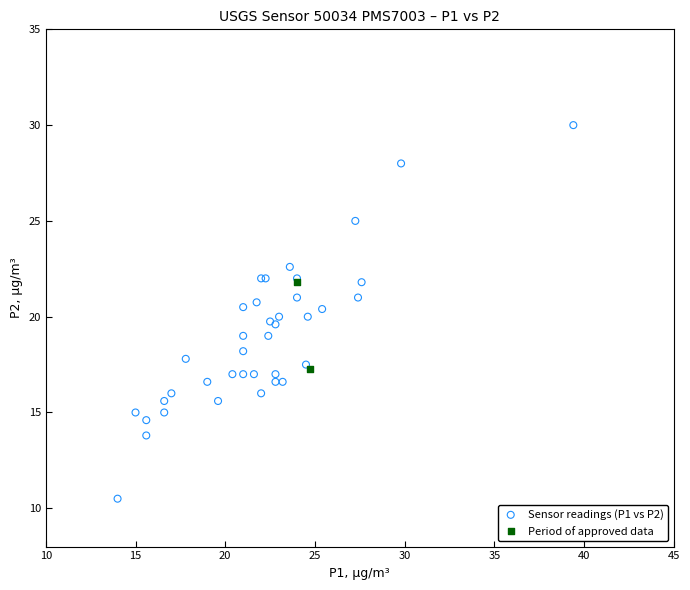

What are all the series names shown in the legend?

Sensor readings (P1 vs P2), Period of approved data